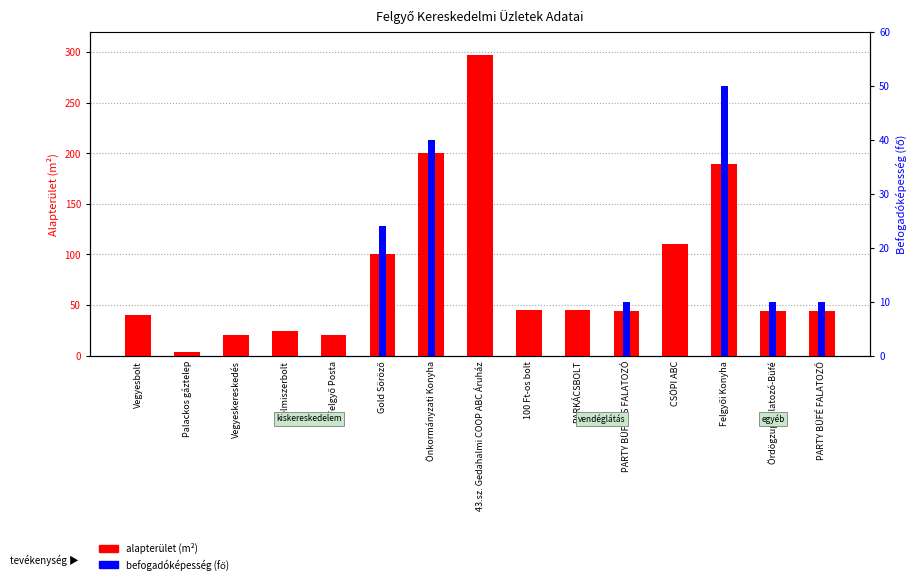

What is the maximum value shown in the chart?

297.0